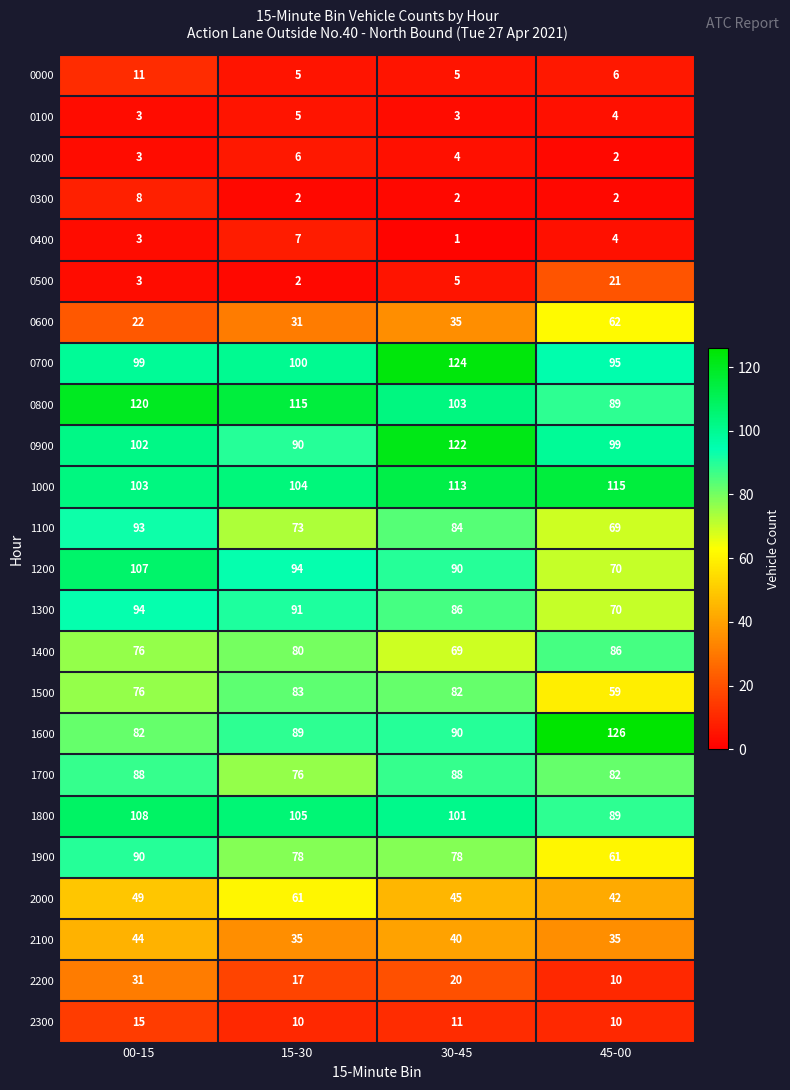

Rank the series by their maximum value, from highest to lowest.

1600, 0700, 0900, 0800, 1000, 1800, 1200, 1300, 1100, 1900, 1700, 1400, 1500, 0600, 2000, 2100, 2200, 0500, 2300, 0000, 0300, 0400, 0200, 0100